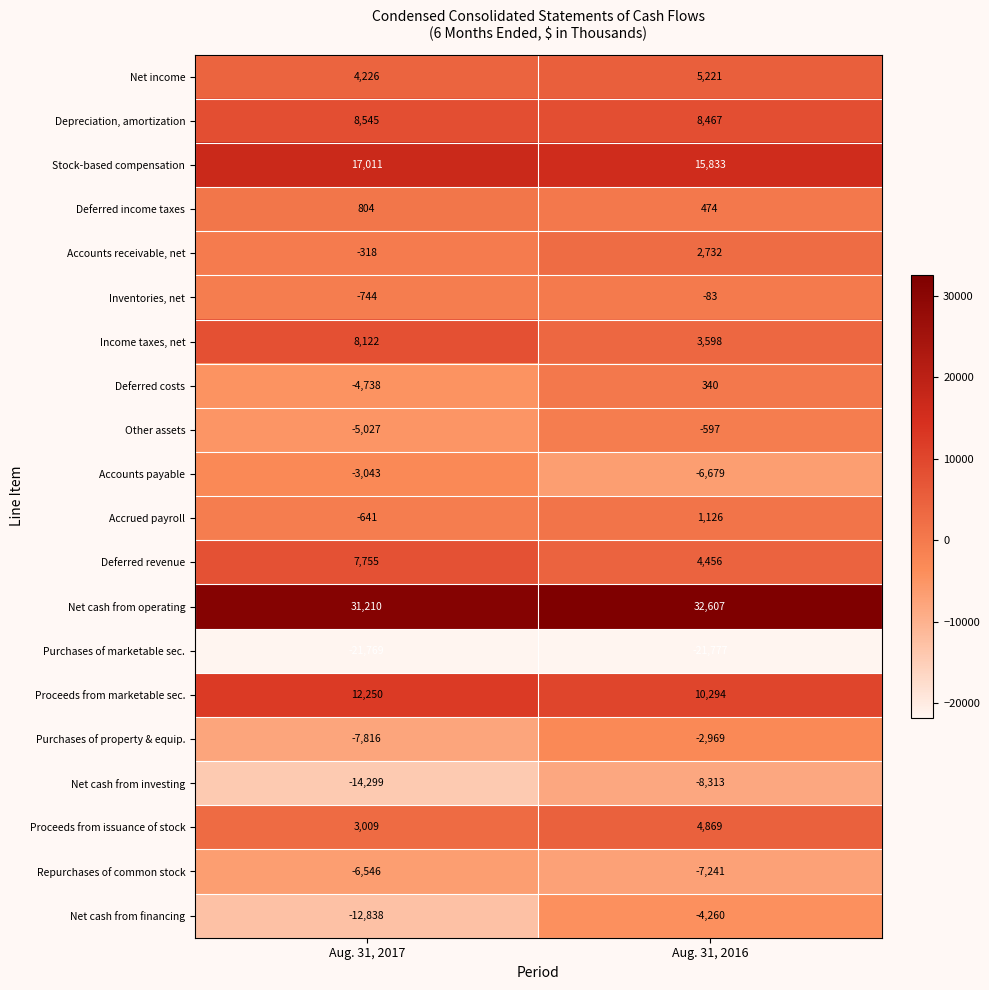

Is it true that Accounts payable equals -6679 at Aug. 31, 2016?

True